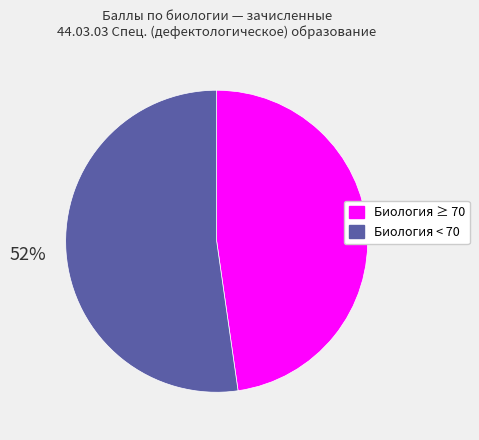

To the nearest percent, what is the average slice percentage?

50%